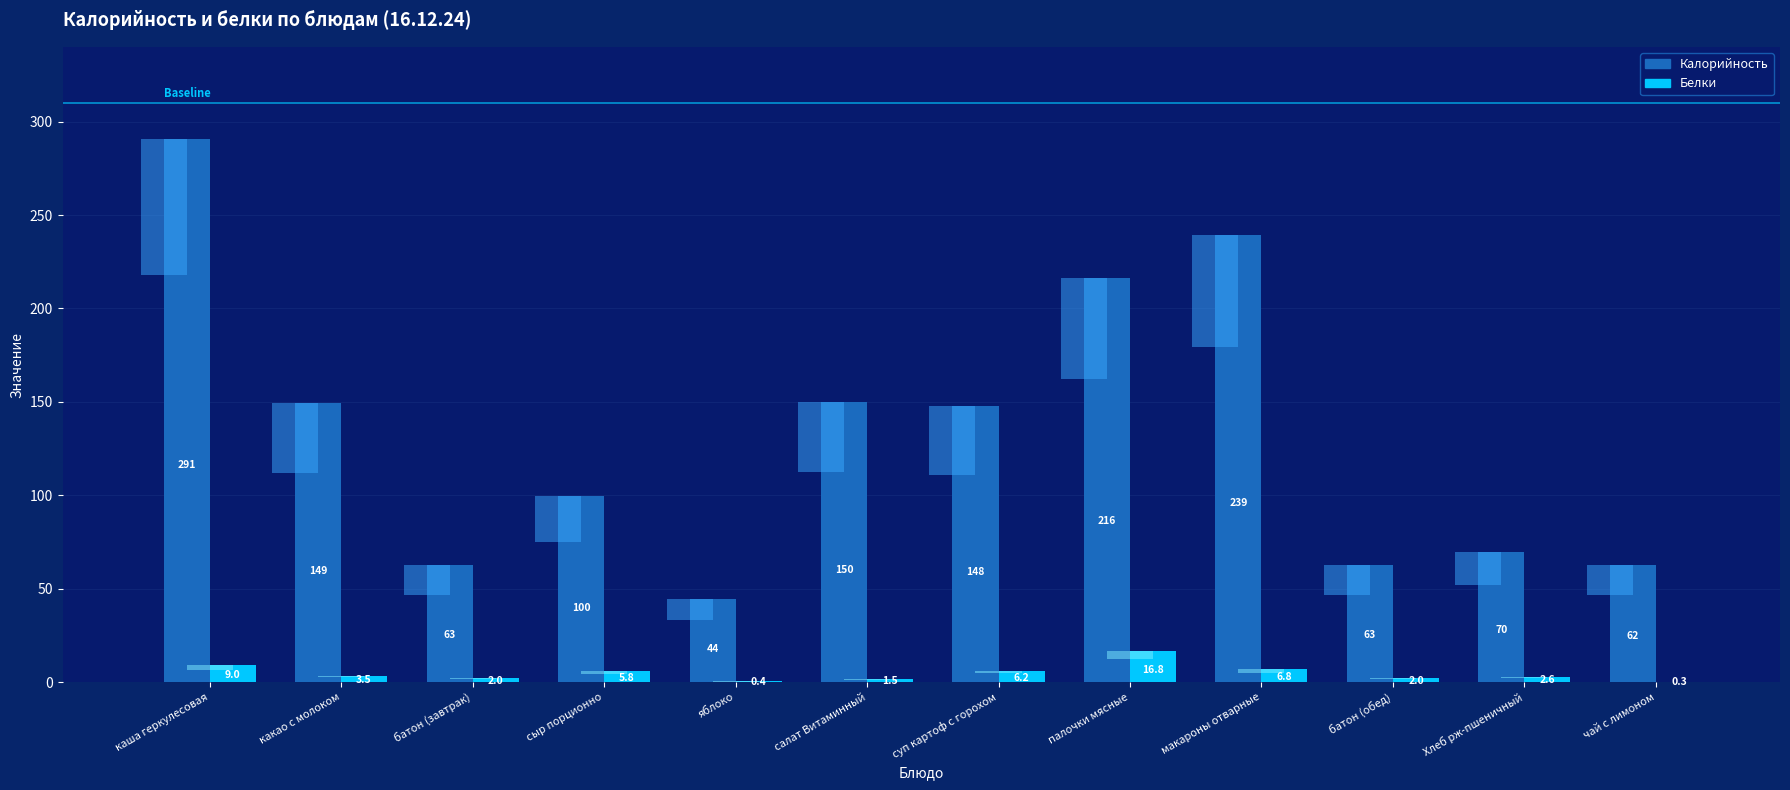

Count the number of categories in the chart.

12